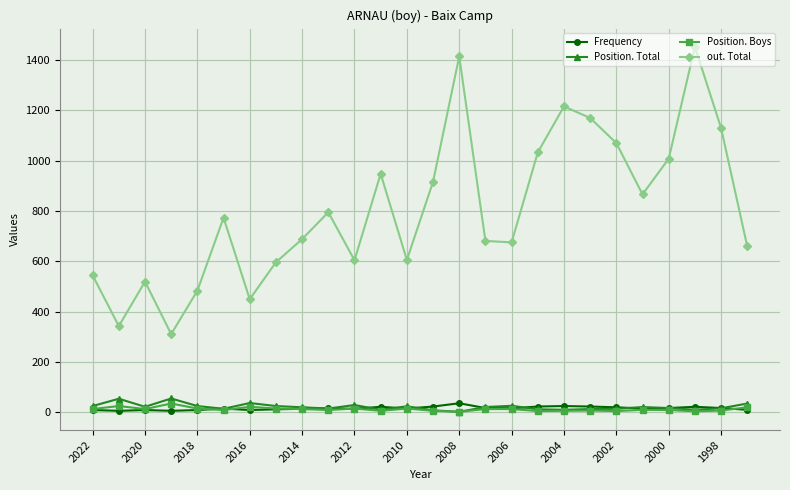

How many lines are shown in the chart?

4